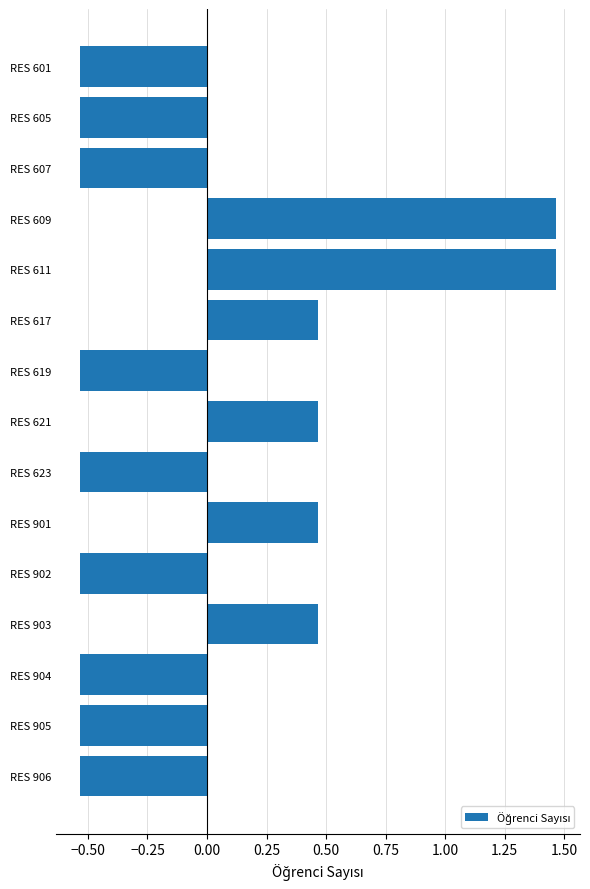

Which has a higher value, RES 601 or RES 609?

RES 609